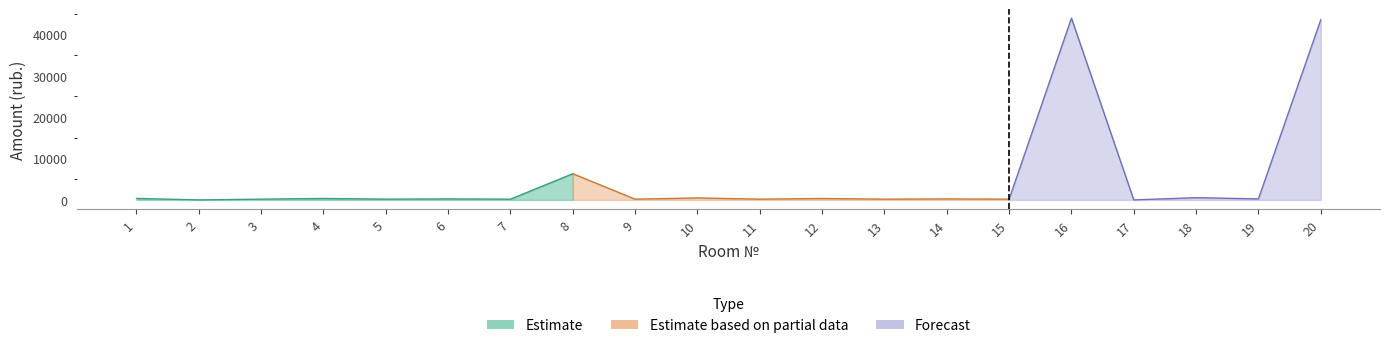

In Estimate based on partial data, how many points are higher than both neighbors (excluding endpoints)?

1